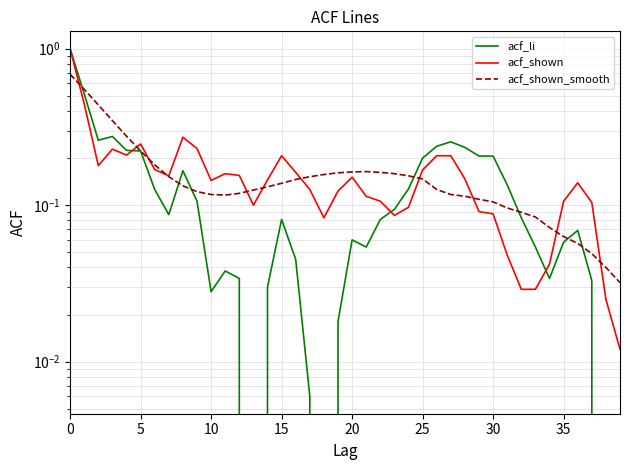

How many values in the acf_li series exceed 0?

36